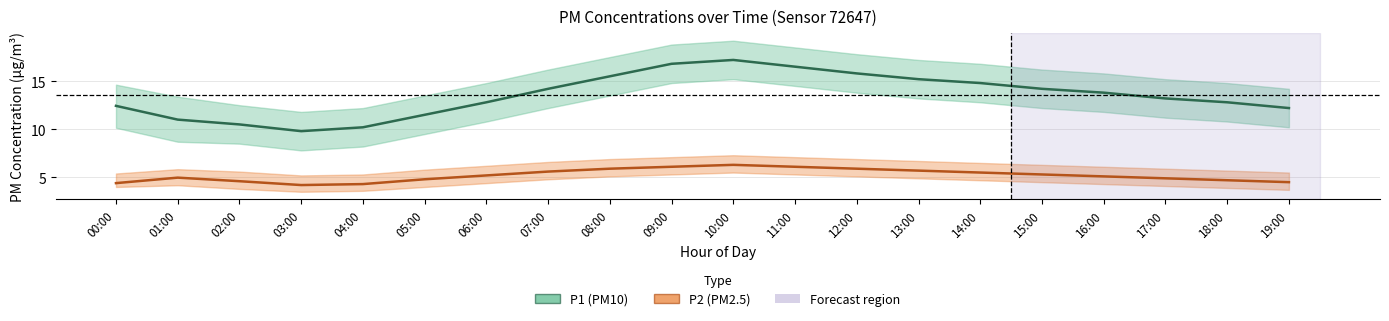

True or false: P1 (PM10) and P2 (PM2.5) cross at least once.

False